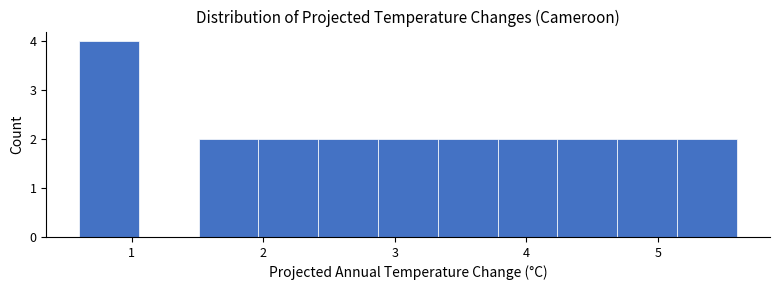

Reading left to right, list every bar in this chart as the range it spans on the x-axis followed by its height. Neither the bar edges nor the heights are printed on the chart, so give them approximately, as read against the axes.

0.6 to 1.1: 4
1.1 to 1.5: 0
1.5 to 2.0: 2
2.0 to 2.4: 2
2.4 to 2.9: 2
2.9 to 3.3: 2
3.3 to 3.8: 2
3.8 to 4.2: 2
4.2 to 4.7: 2
4.7 to 5.1: 2
5.1 to 5.6: 2